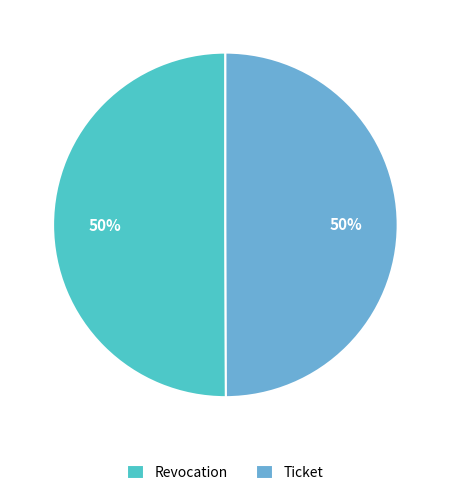

Combined, do Ticket and Revocation account for over 50%?

Yes